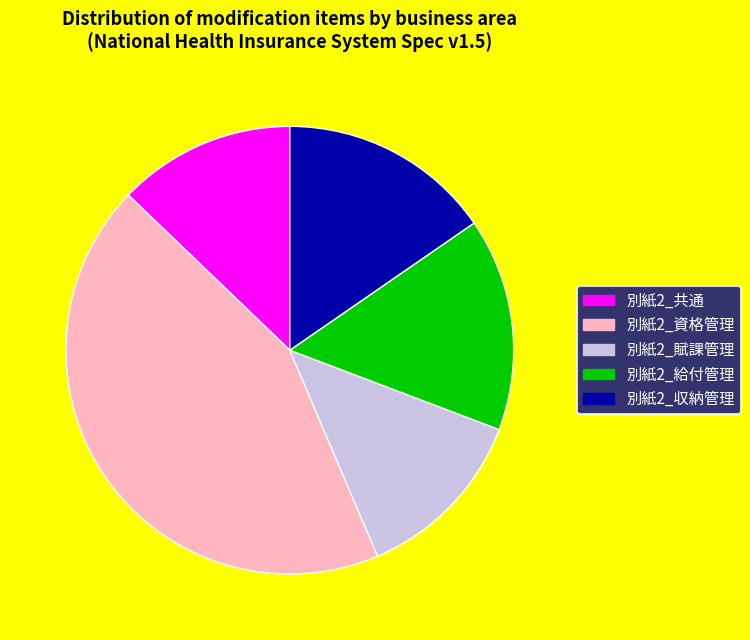

Which category has the biggest portion of the pie?

別紙2_資格管理